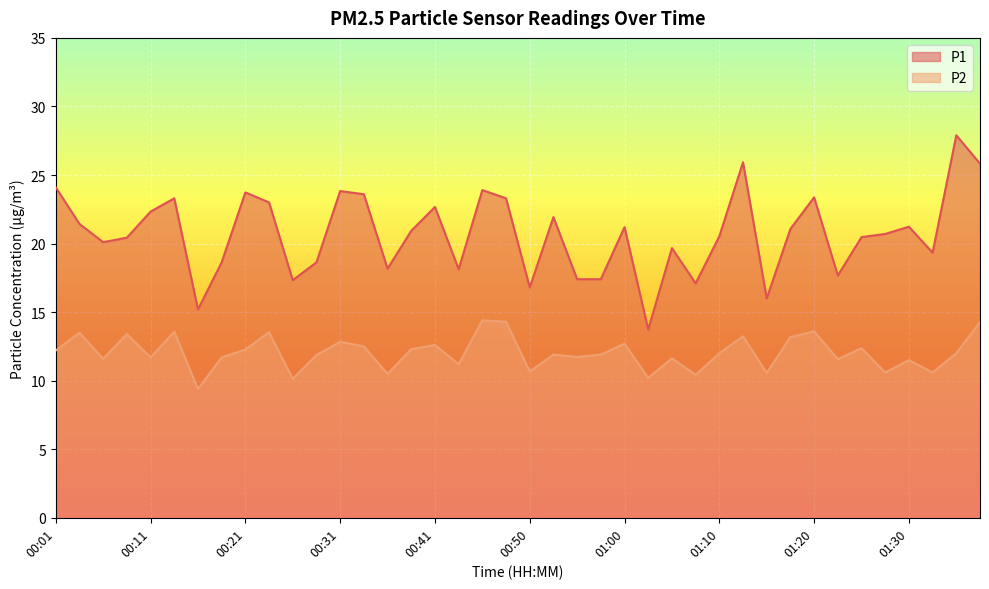

What is the difference between the second highest and minimum values in the P2 series?

4.9